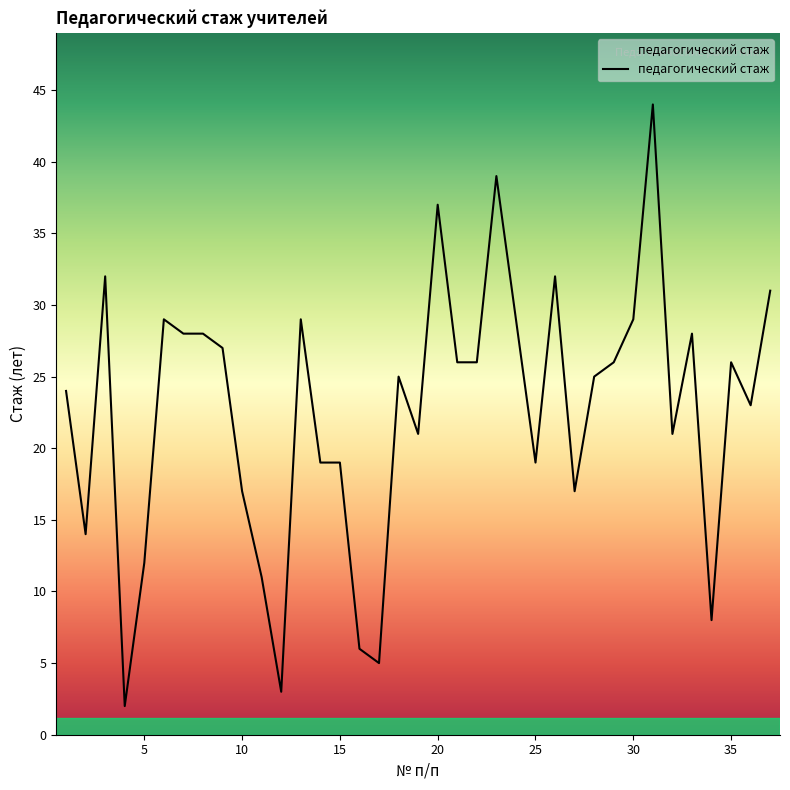

Is this an area chart (filled region under the line)?

No